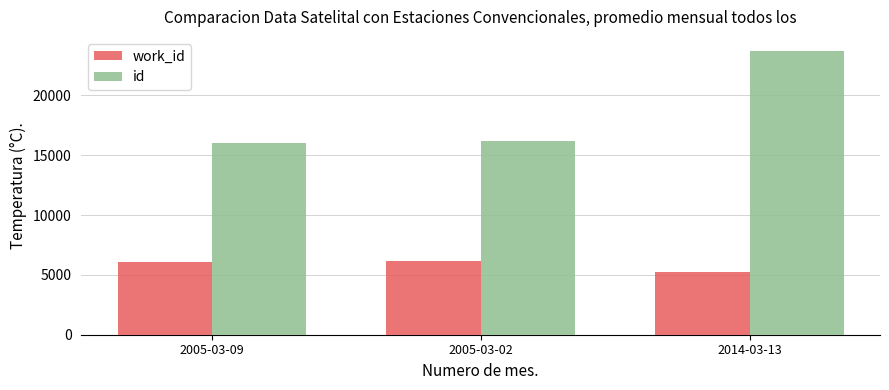

What is the total value across all series at 2014-03-13?

28954